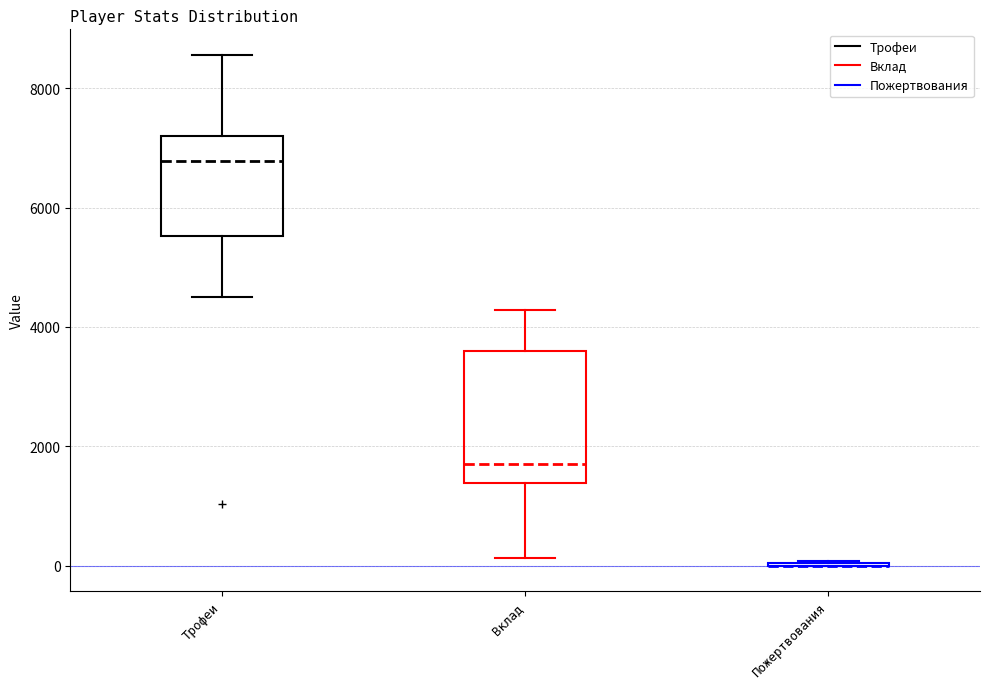

Which box is the tallest, from its lower edge to its upper edge?

Вклад